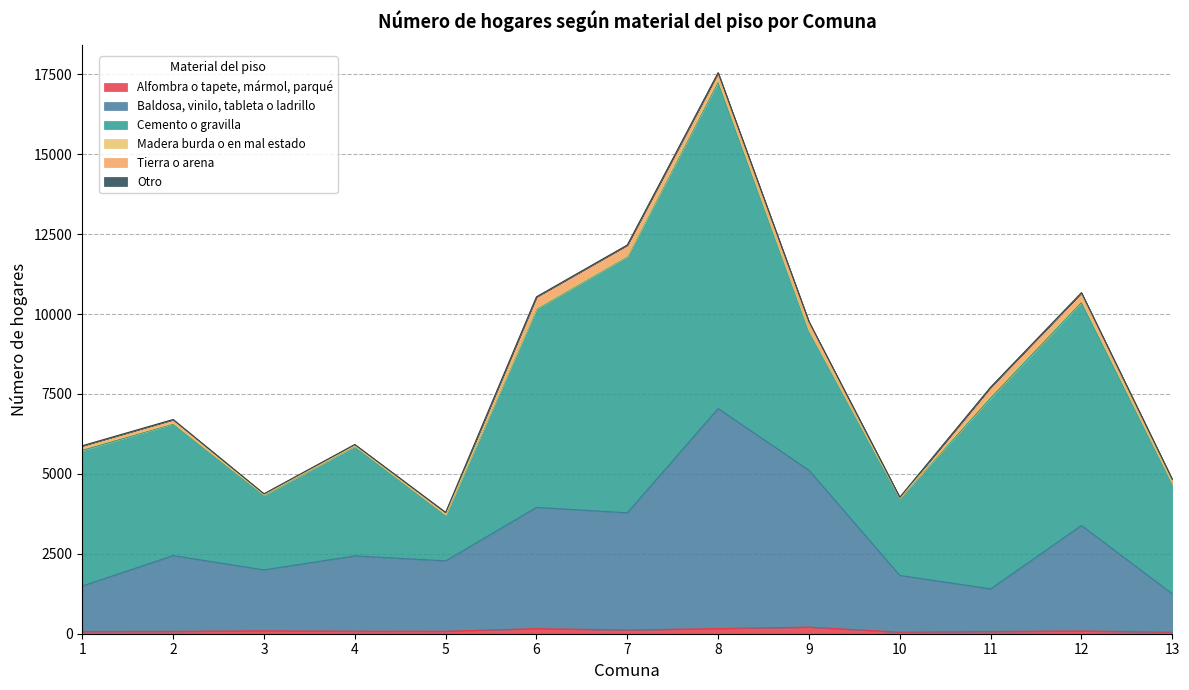

What is the value of the Alfombra o tapete, mármol, parqué point at the 13th from the left?

47